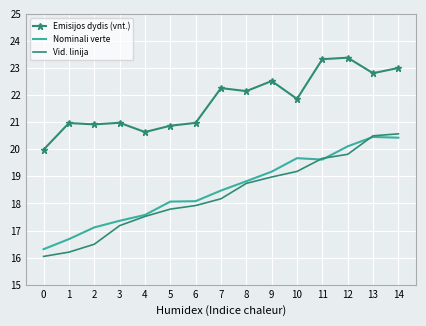

Which series changed the most between 6 and 8?

Emisijos dydis (vnt.)